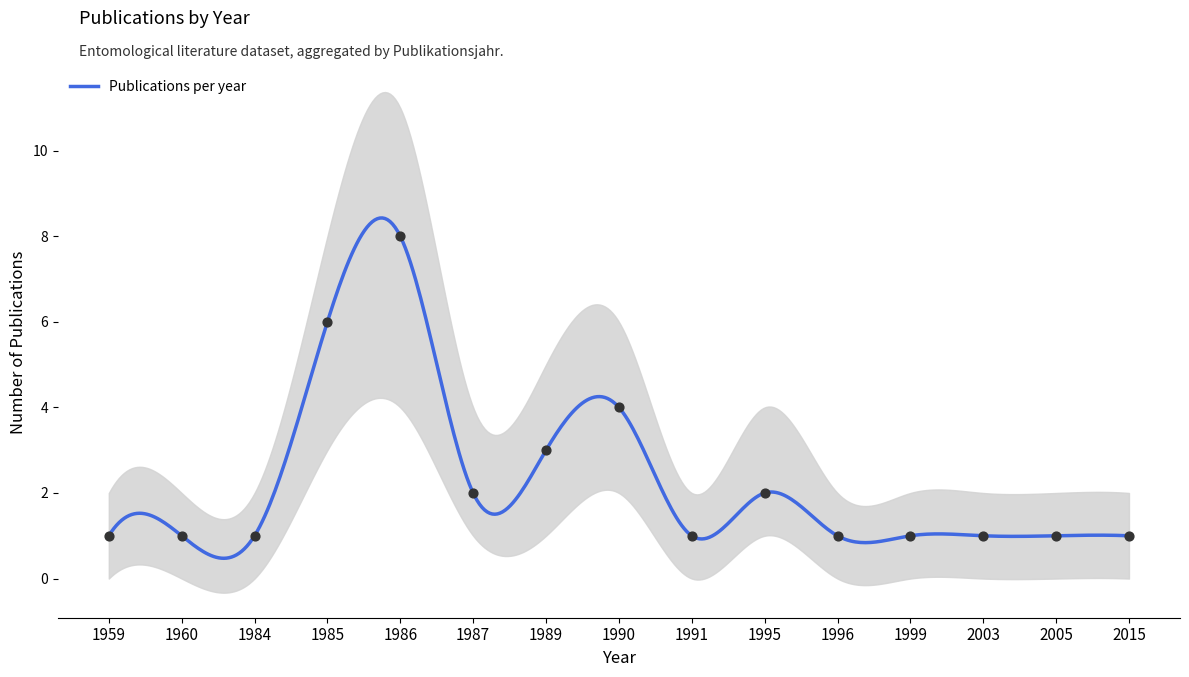

What is the ratio of the value at 2015 to the value at 1960?

1.0